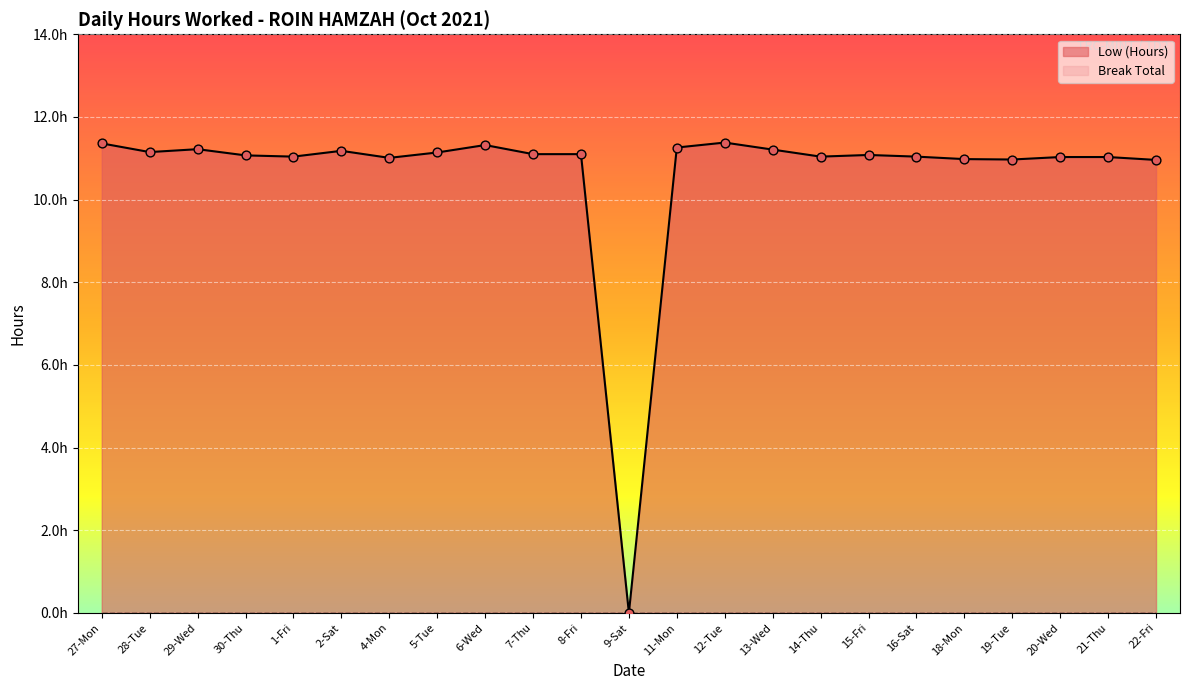

Between 19-Tue and 21-Thu, which is larger?

21-Thu